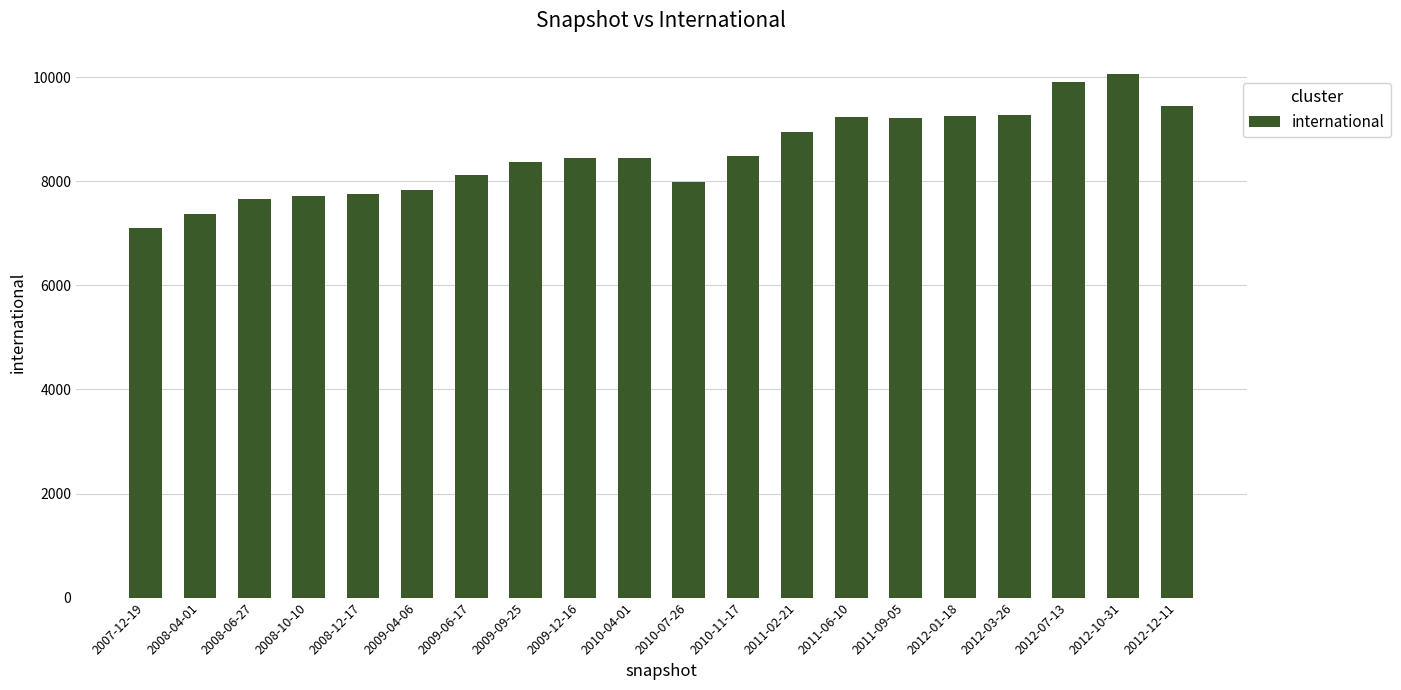

What is the label of the 13th bar from the left?

2011-02-21